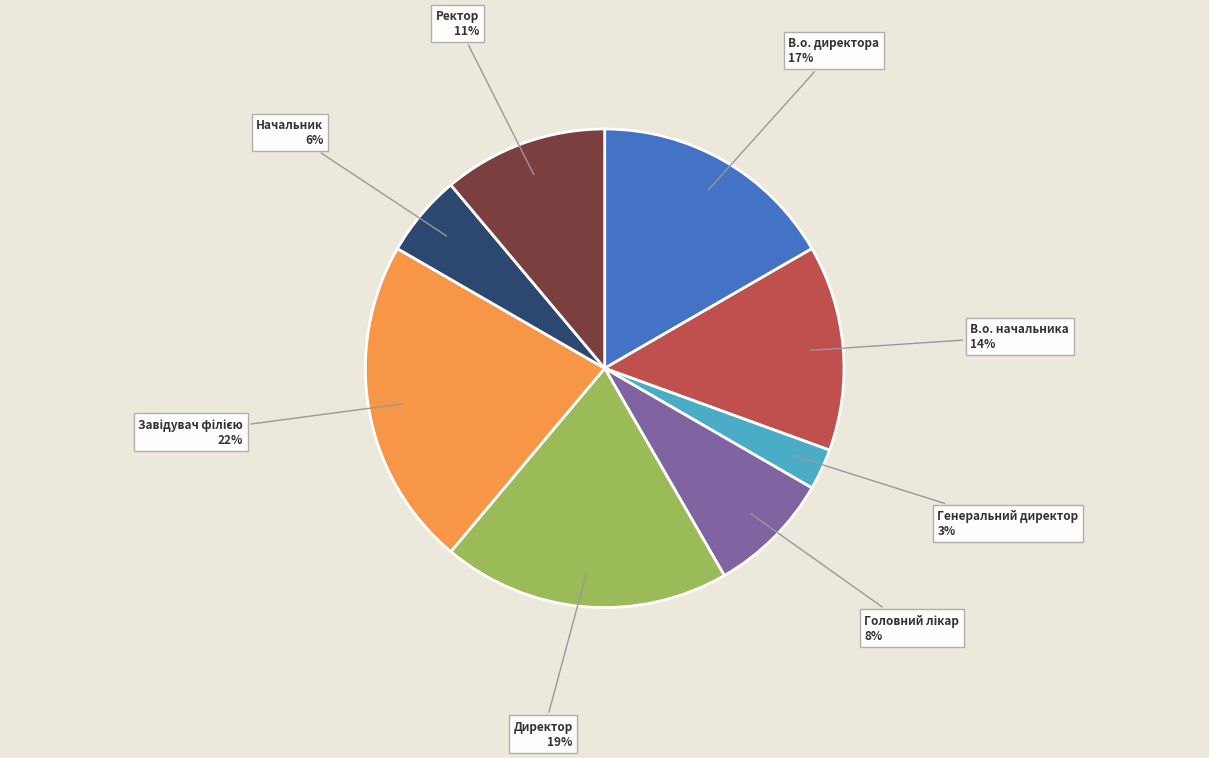

Does any single category account for the majority?

No